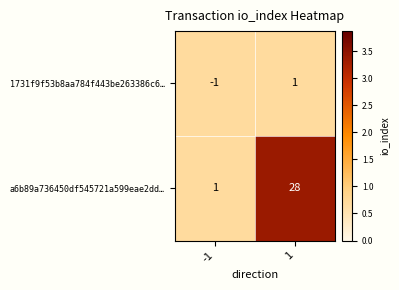

Which series has the largest total across all categories?

a6b89a736450df545721a599eae2dd…